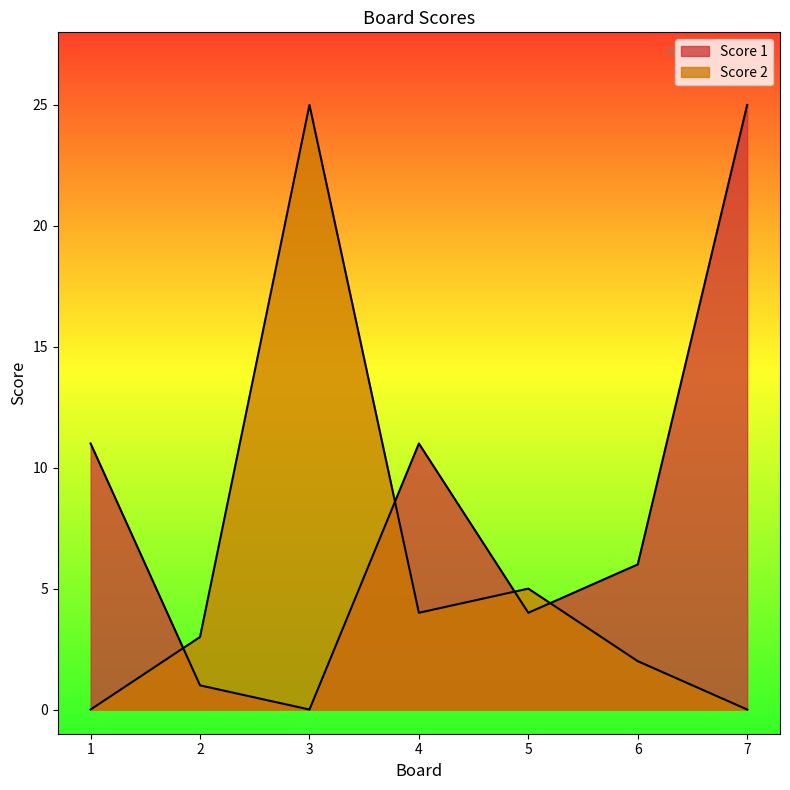

After their last crossing, which series has the higher values: Score 1 or Score 2?

Score 1